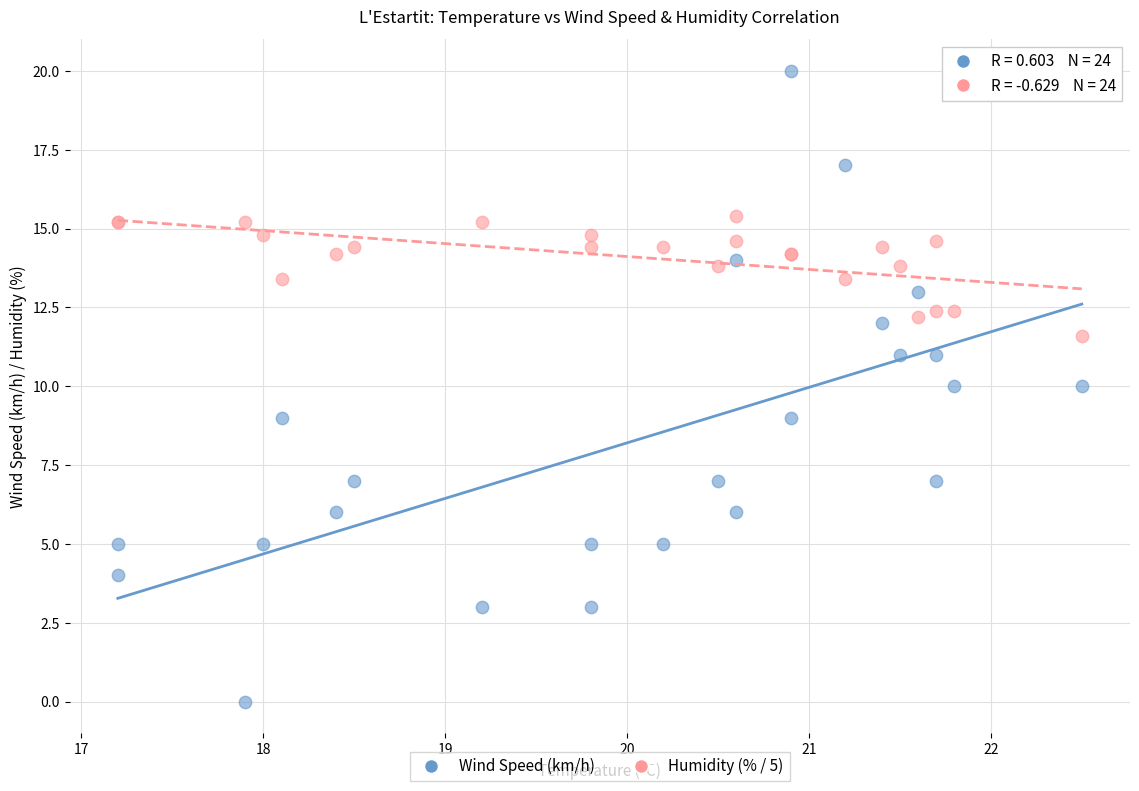

Which series reaches the minimum Y coordinate?

Wind Speed (km/h)